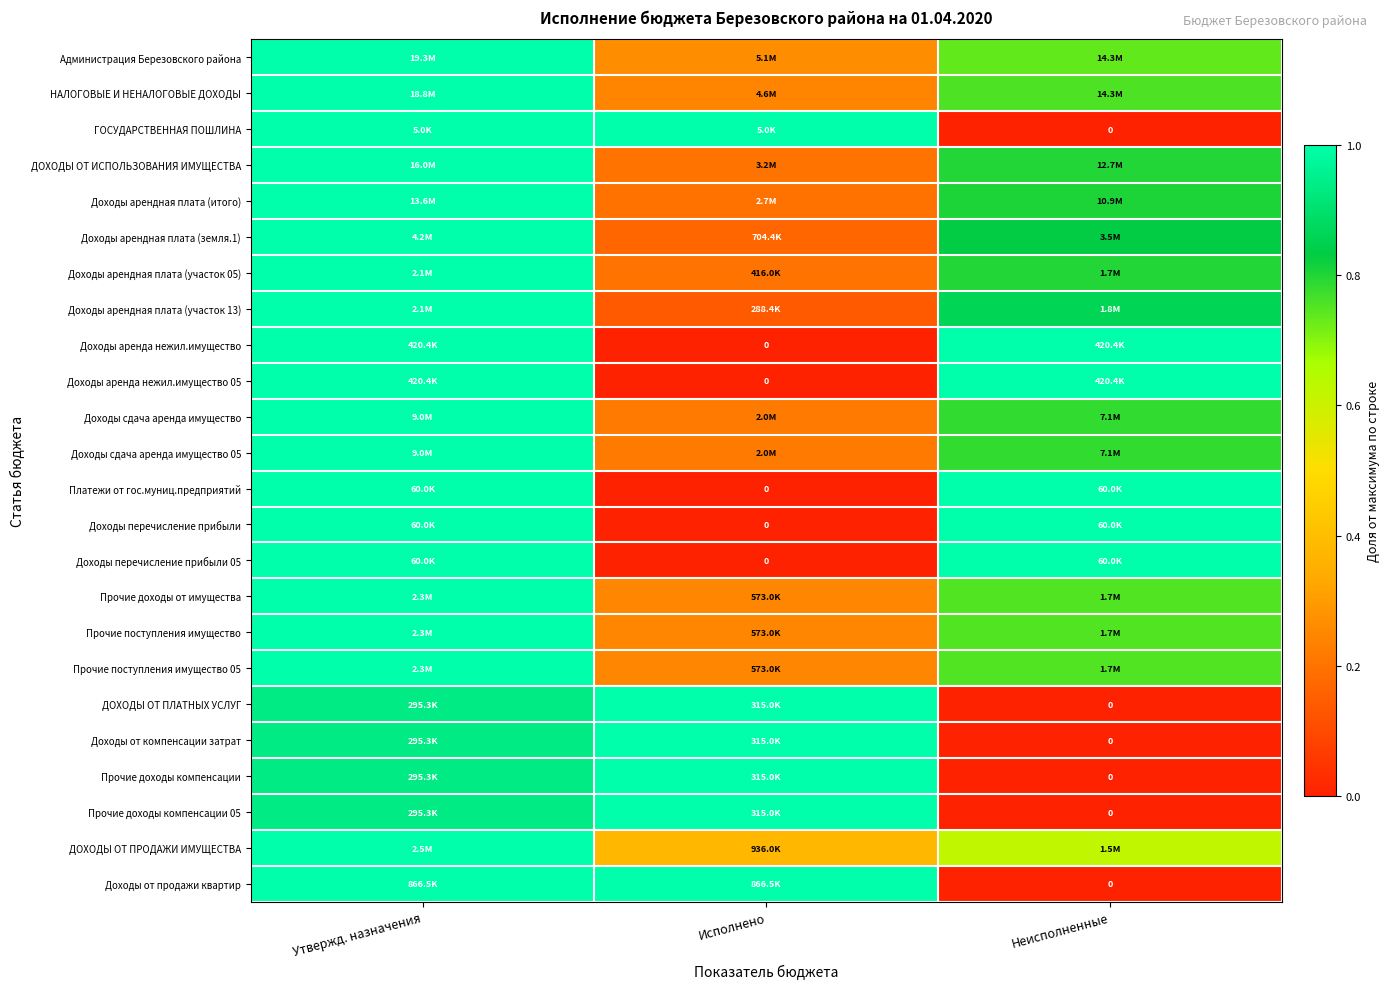

Where is ДОХОДЫ ОТ ПЛАТНЫХ УСЛУГ nearest to the value 0?

Неисполненные